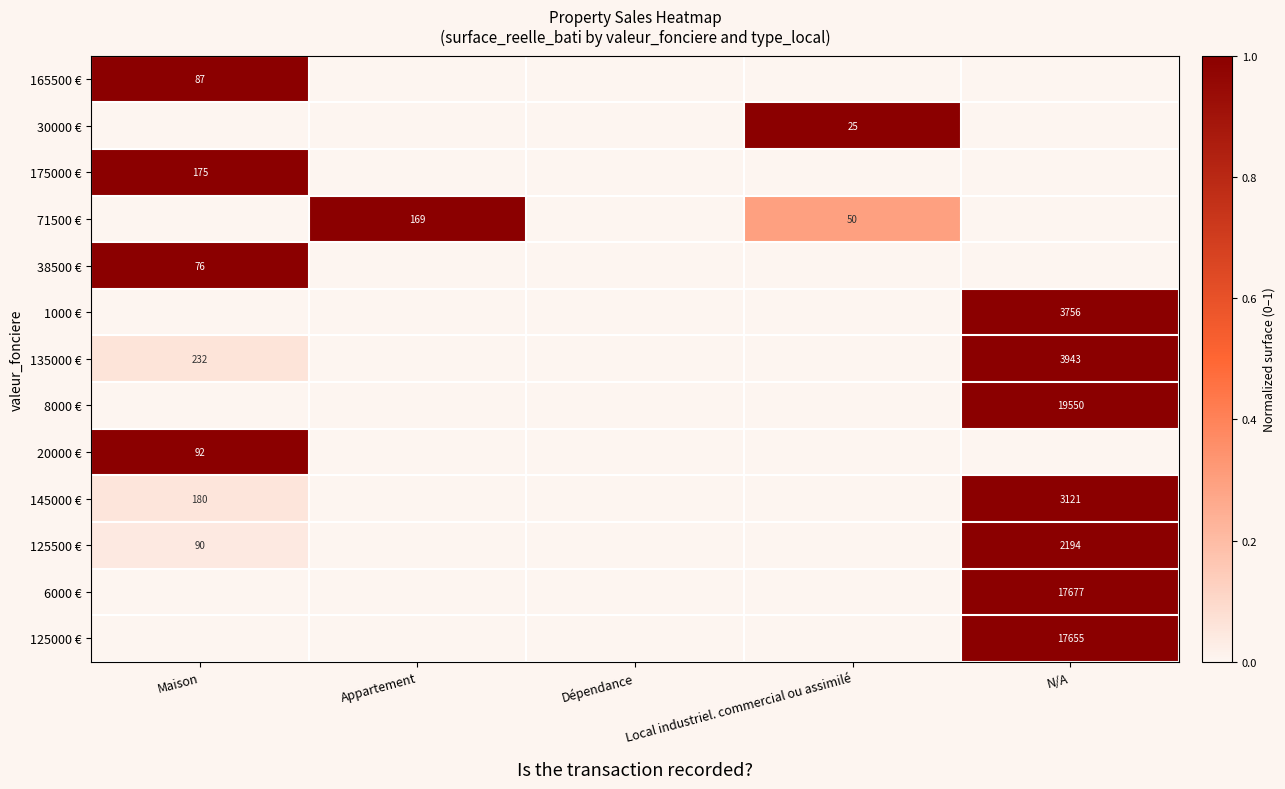

The 1000 € series shows 3756 at N/A. True or false?

True